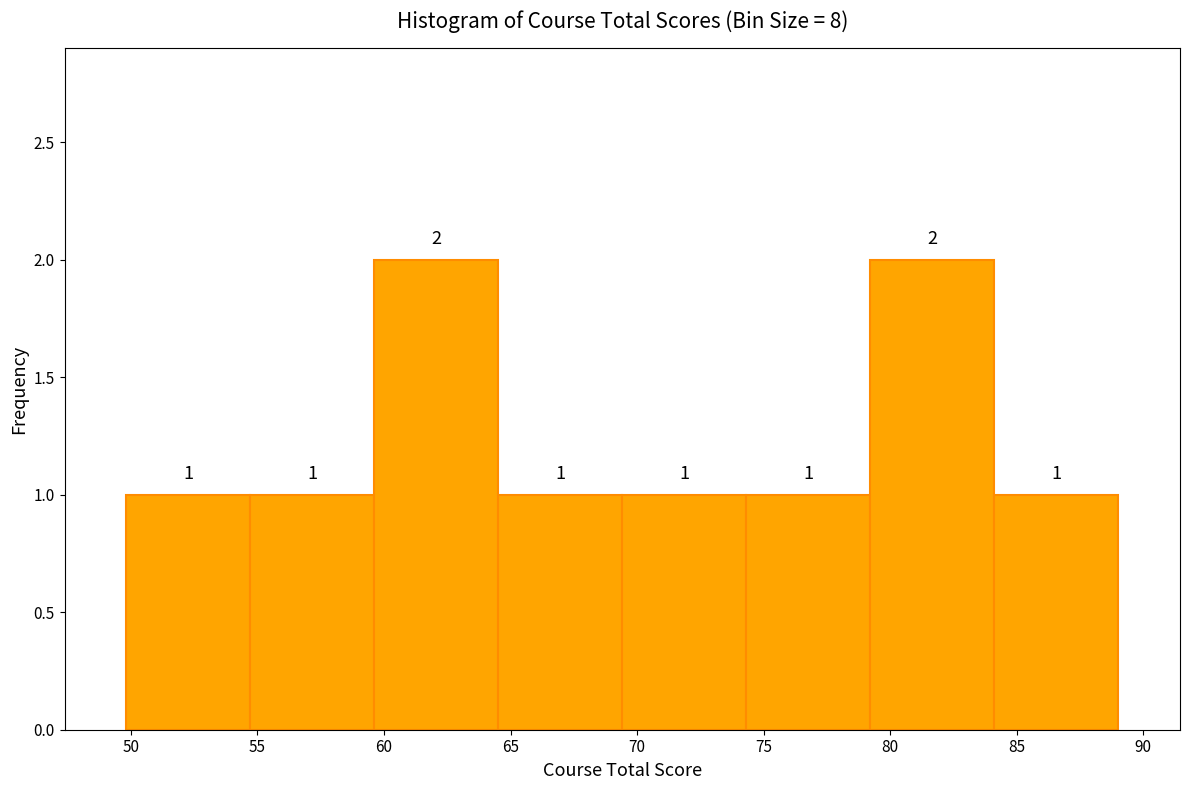

How tall is the bar that spans 69.5 to 74.5 on the x-axis? The bar edges are not printed on the chart, so give them approximately, as read against the axis.

1